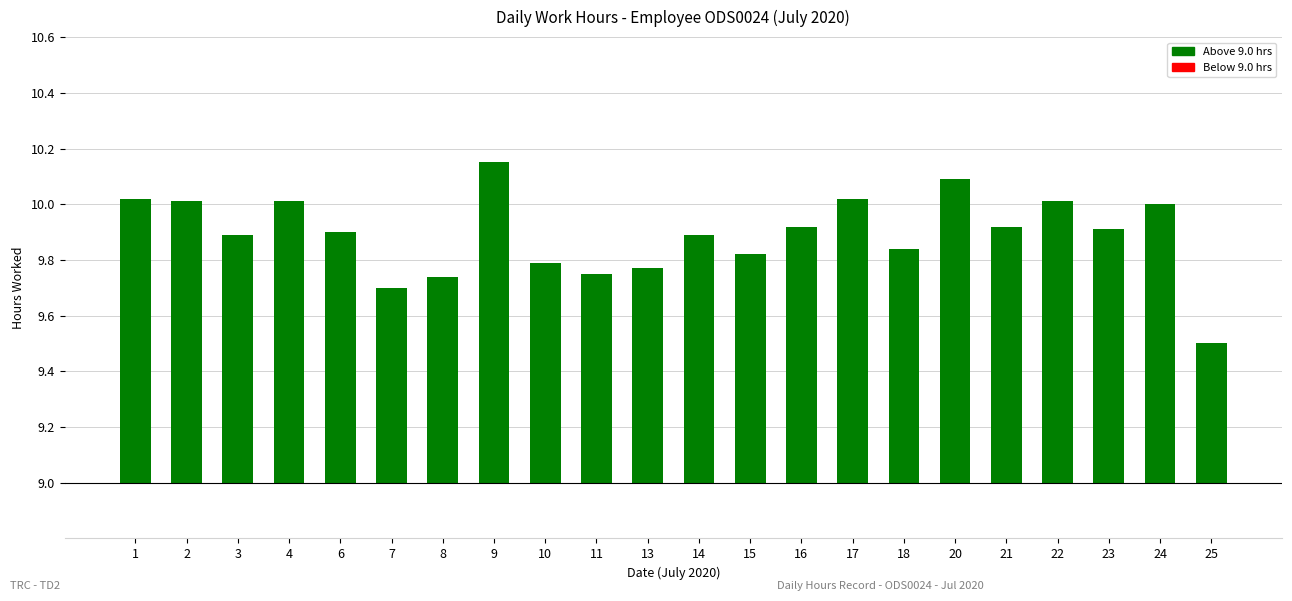

Which category has the lowest value across all series?

25